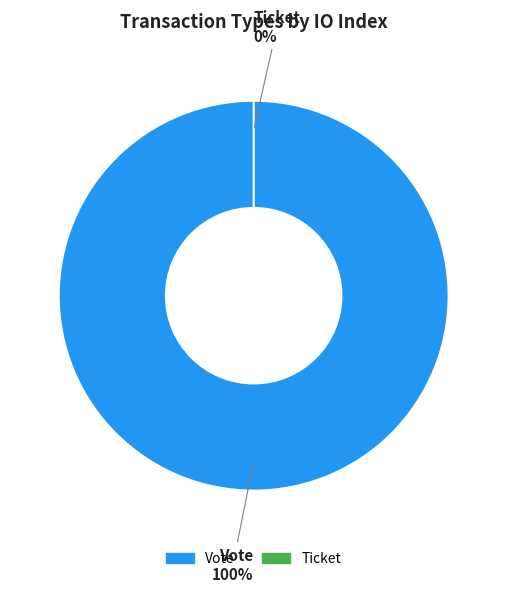

To the nearest percent, what is the average slice percentage?

50%